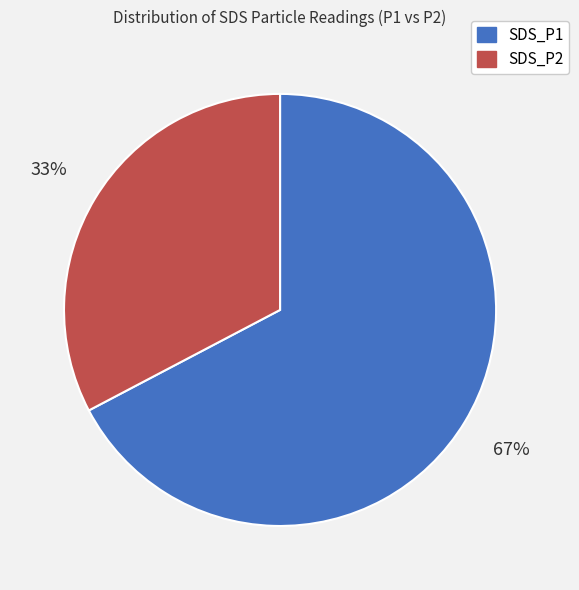

How many slices are in this pie chart?

2